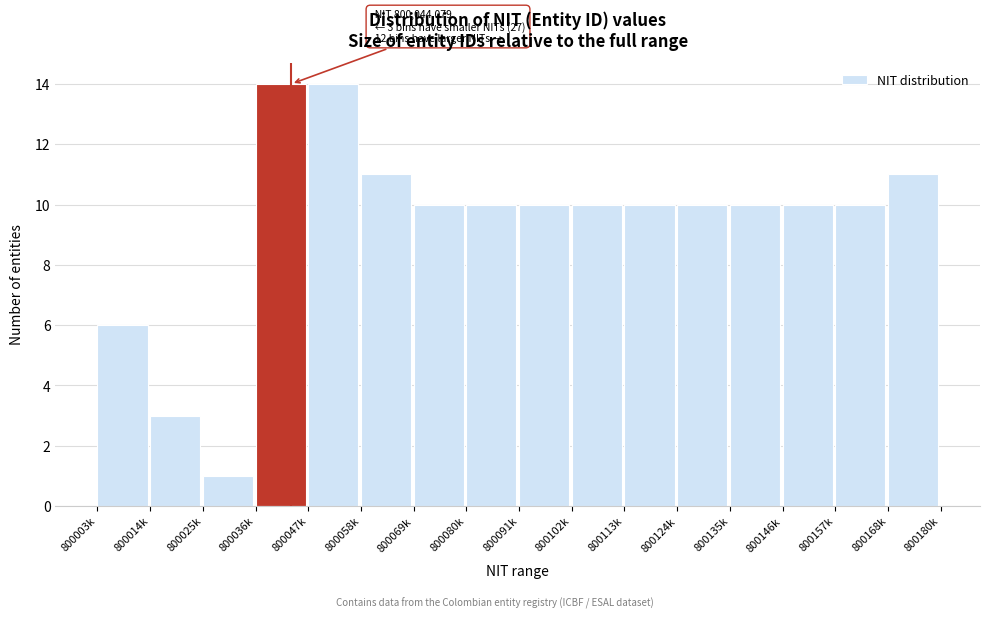

Reading left to right, what are all the values shown in this chart?

6	3	1	14	14	11	10	10	10	10	10	10	10	10	10	11